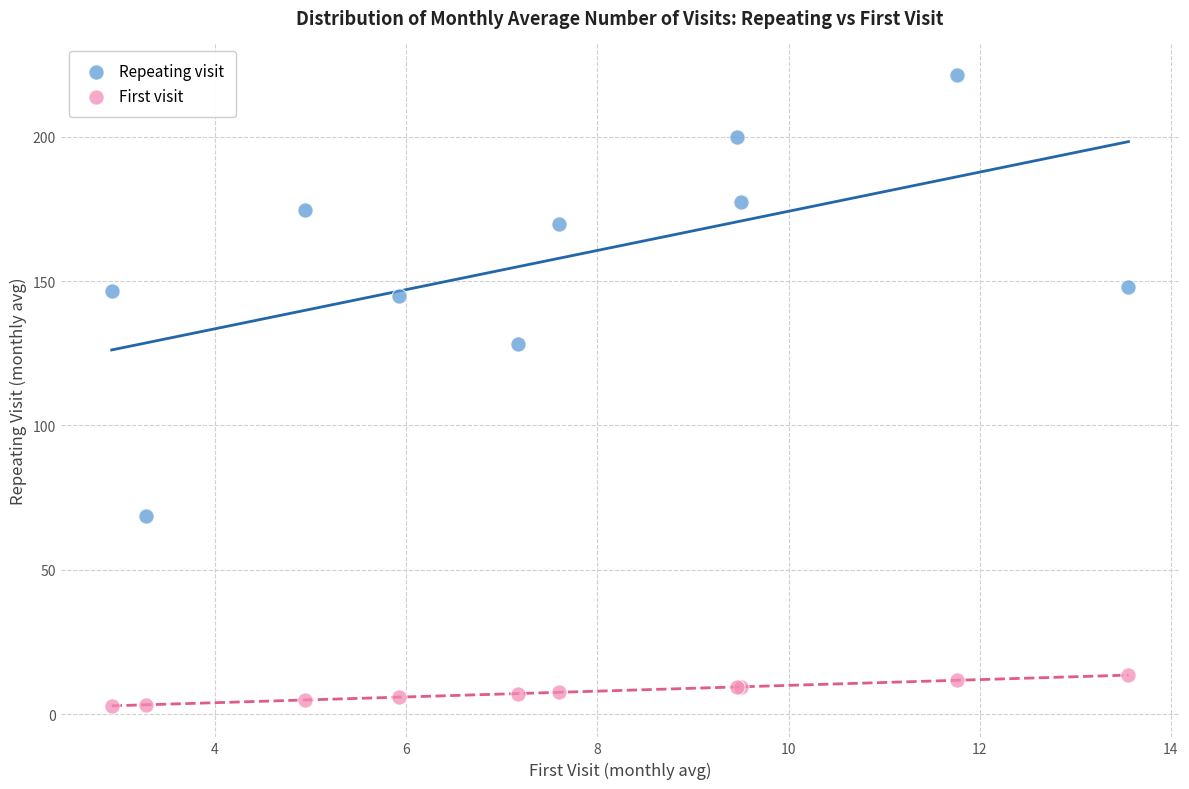

Which series has the largest Y range (max minus min)?

Repeating visit